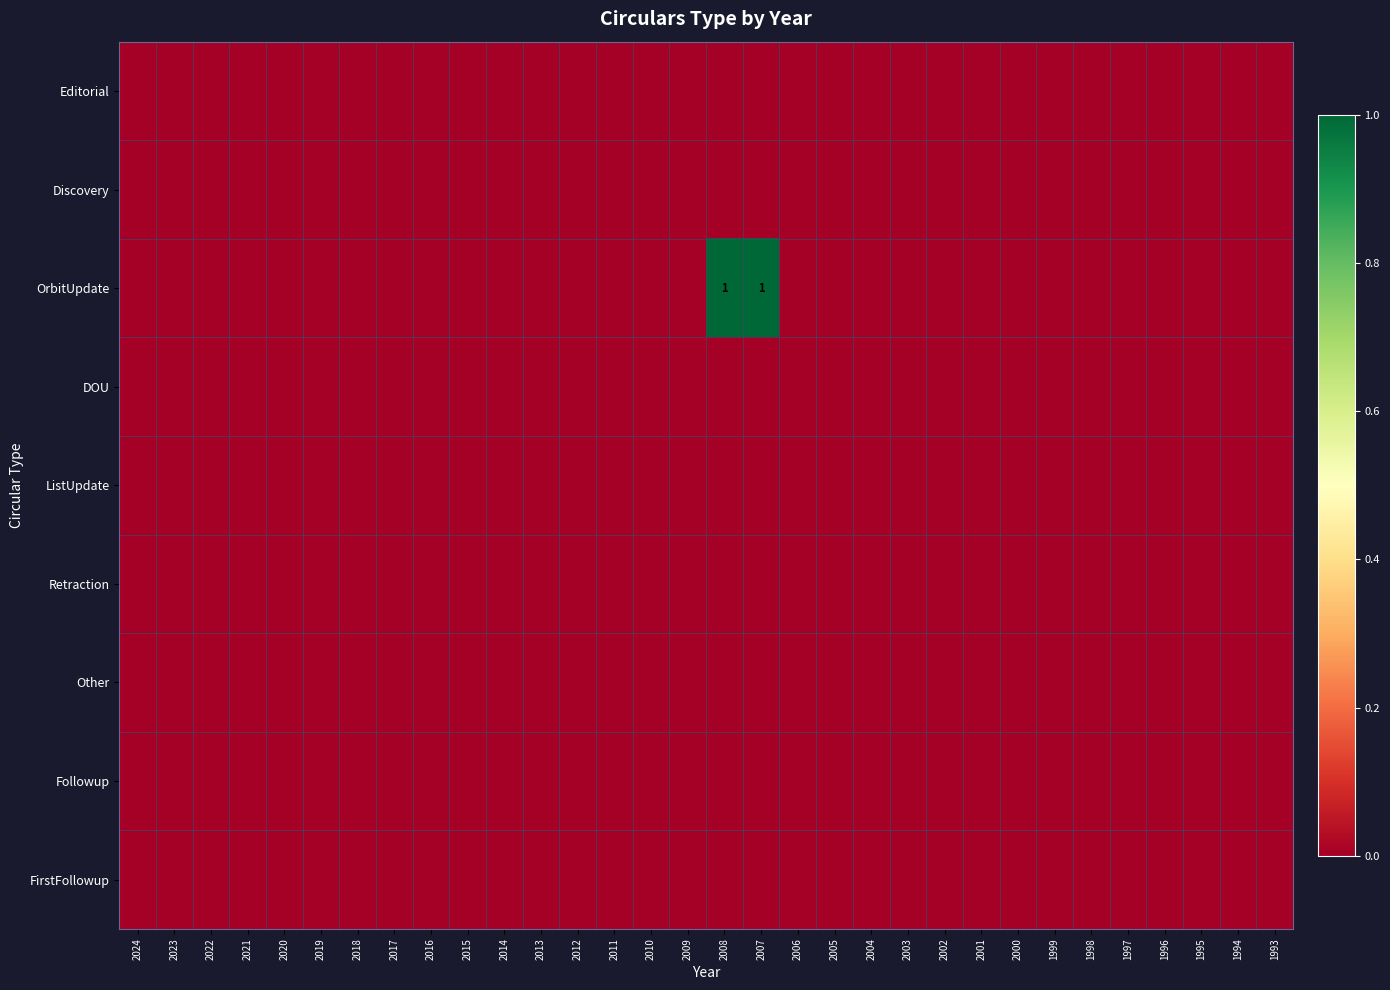

At which label is Discovery closest to 0?

2024